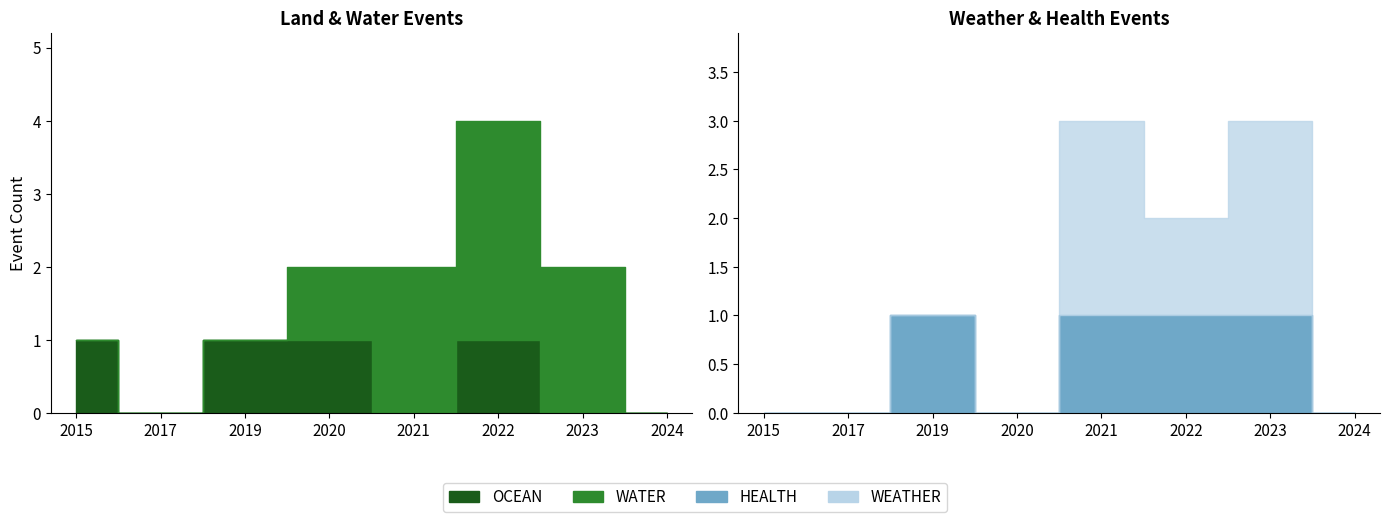

What is the sum of all OCEAN values?

4